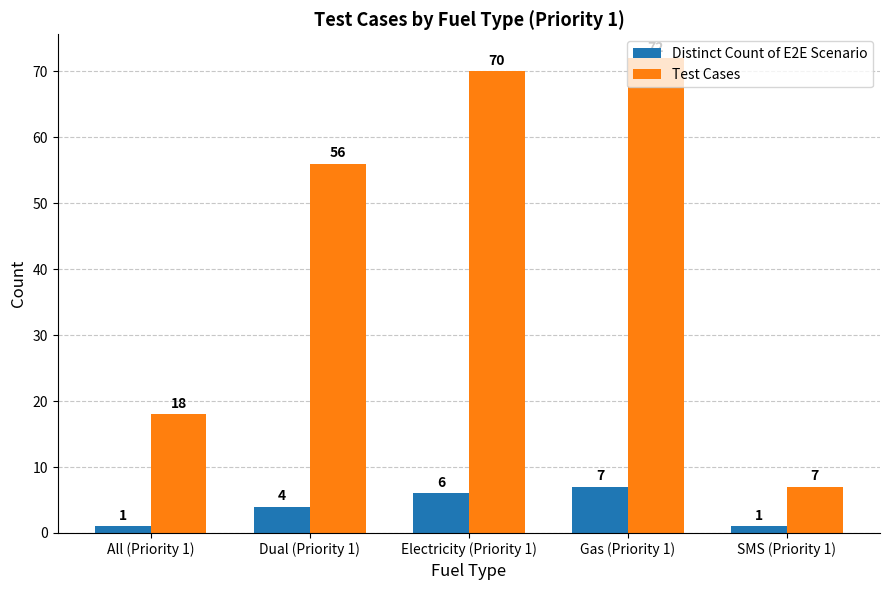

What is the maximum value for Test Cases?

72